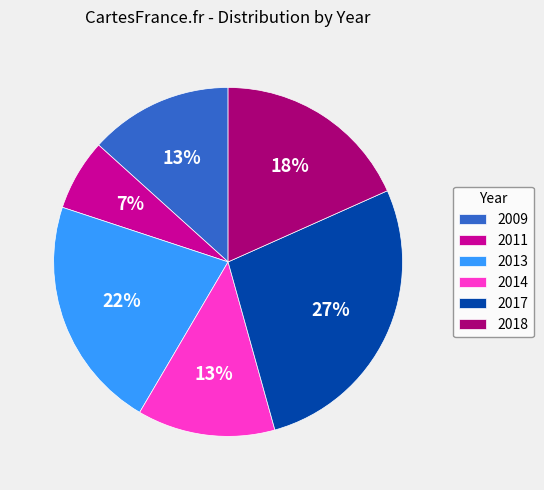

Between 2017 and 2018, which is larger?

2017